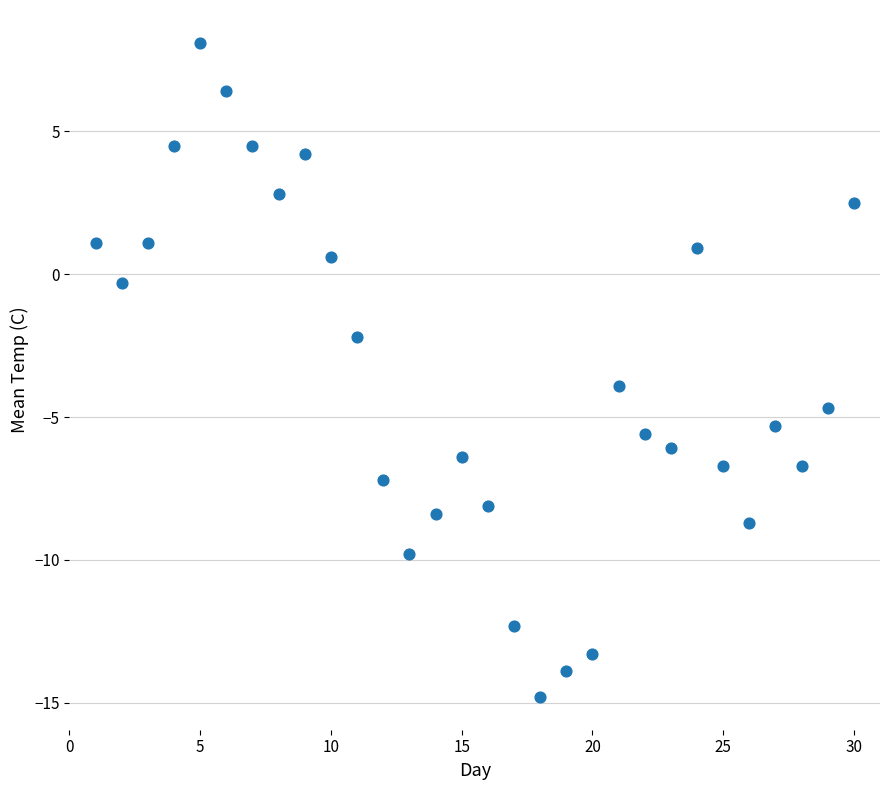

What is the range of Y values (max minus min)?

22.9